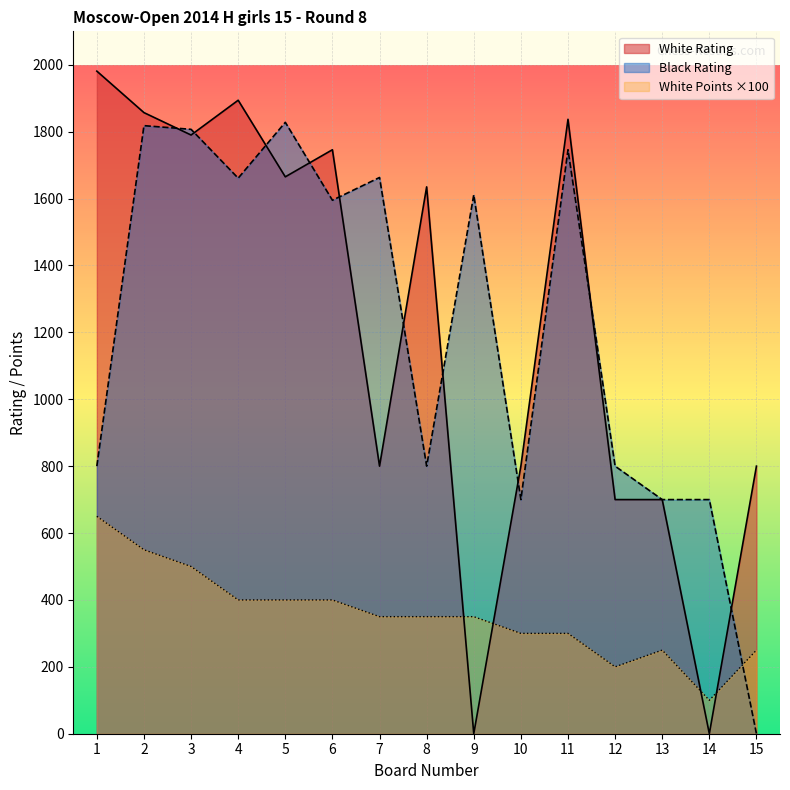

Which has a higher value, 3 or 15?

3